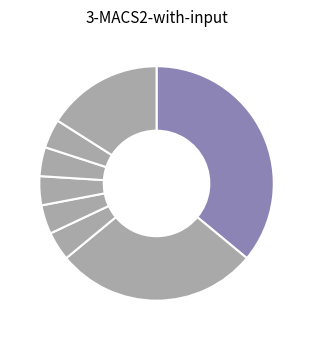

Which slice is the smallest?

R. Senior